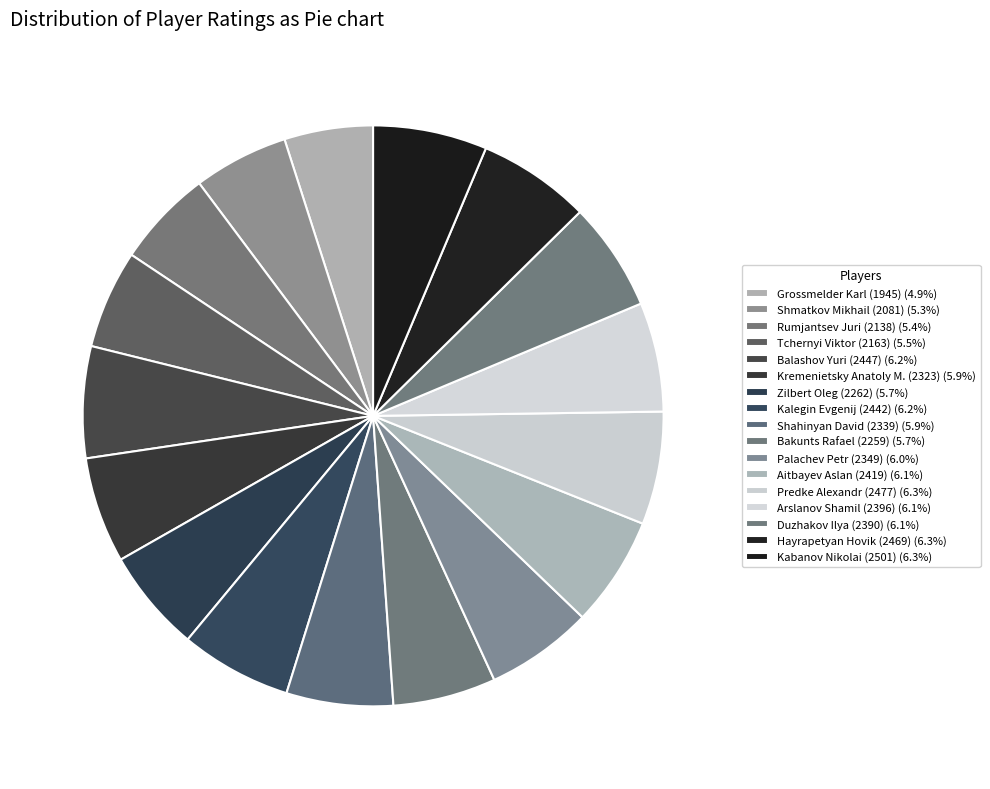

Does Kalegin Evgenij (2442) account for over 50% of the chart?

No